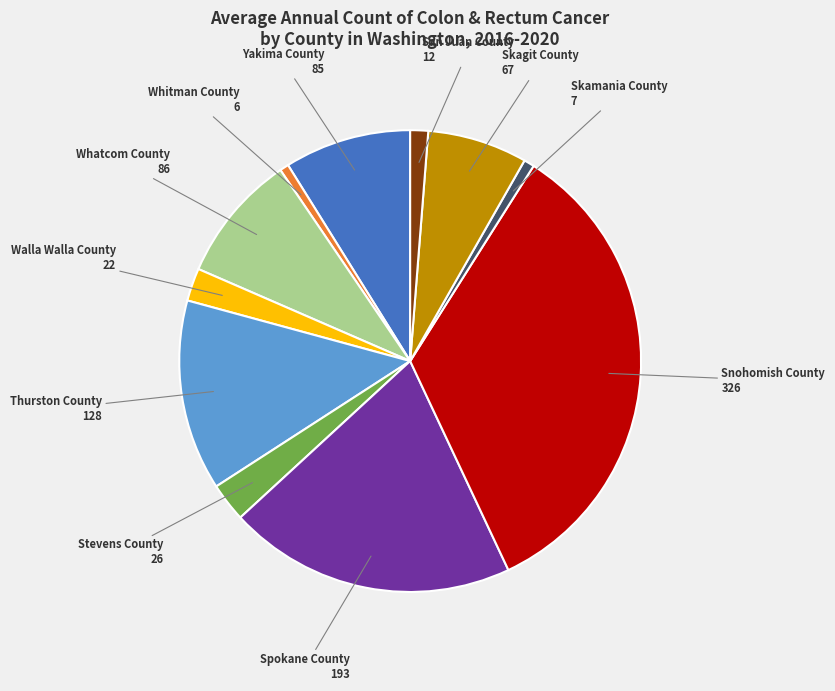

What is the ratio of the value at Stevens County to the value at Skamania County?

3.7